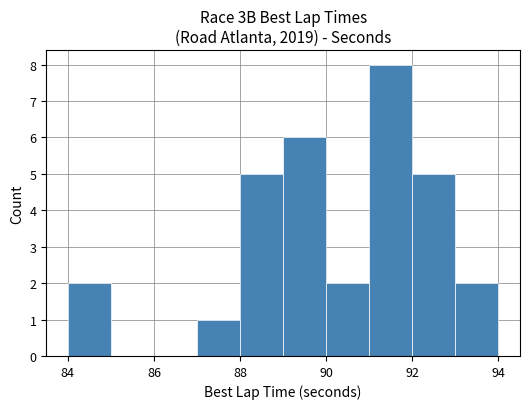

Over which range of the x-axis is the bar tallest?

91 to 92